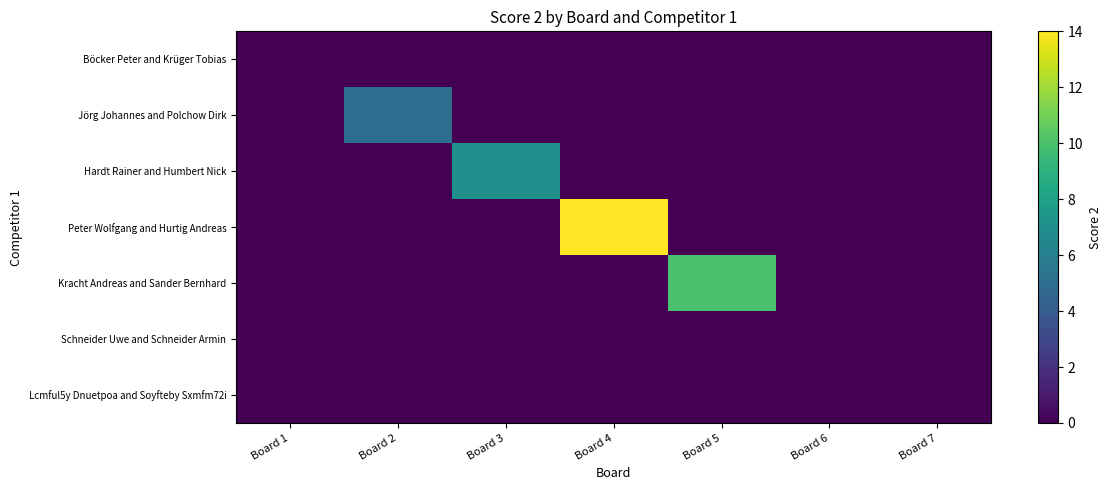

At which category is the sum across all series the highest?

Board 4